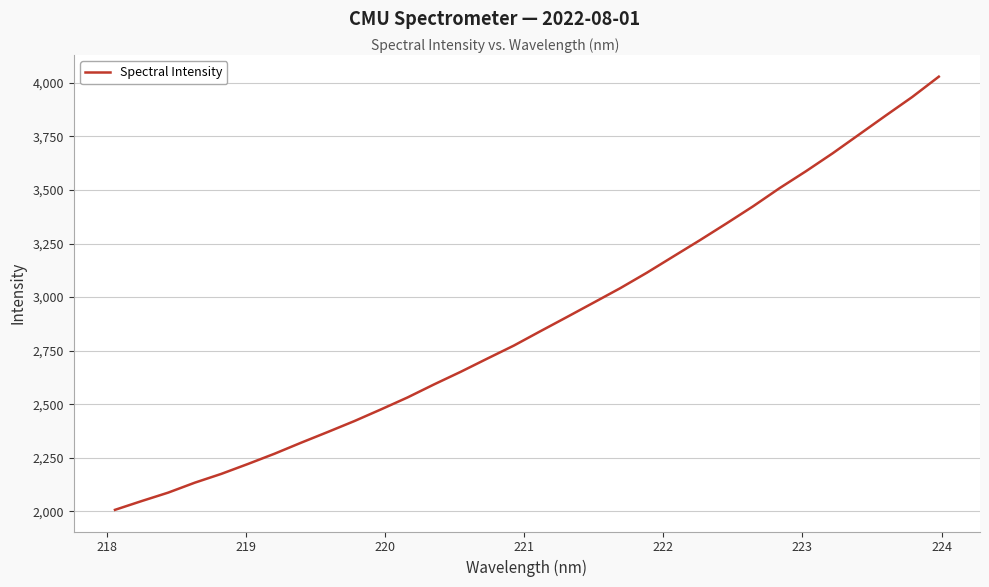

What is the difference between the maximum and minimum values?

2022.1